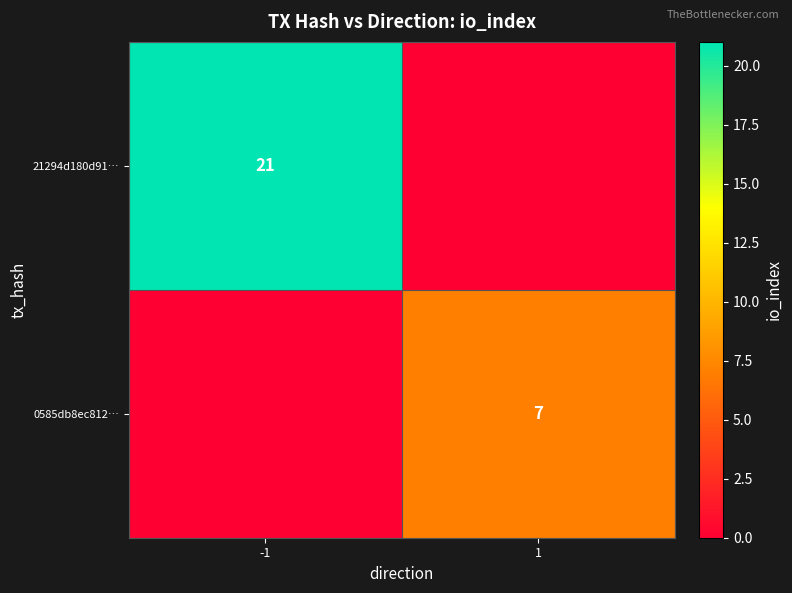

The value of 21294d180d91… at -1 is 33. True or false?

False